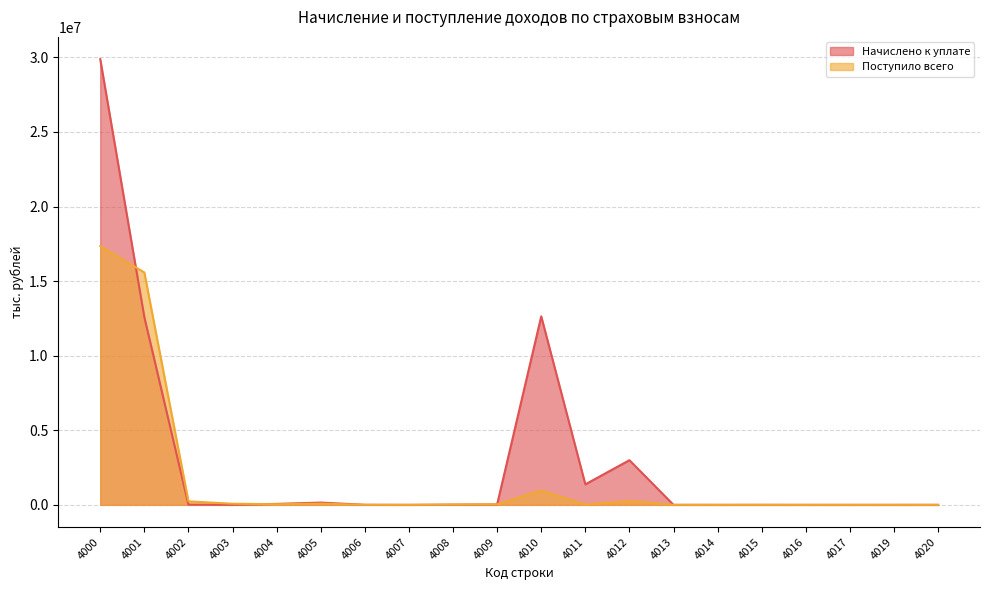

The Начислено к уплате series shows 1375719 at 4011. True or false?

True